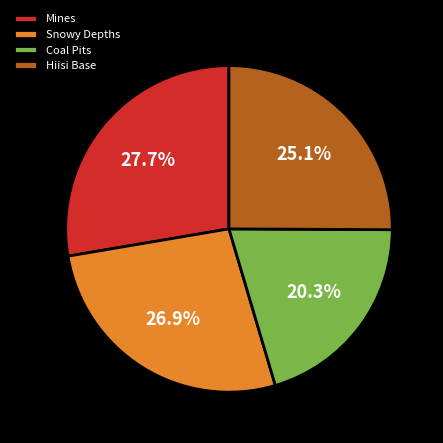

Is there any slice that represents more than half of the pie?

No